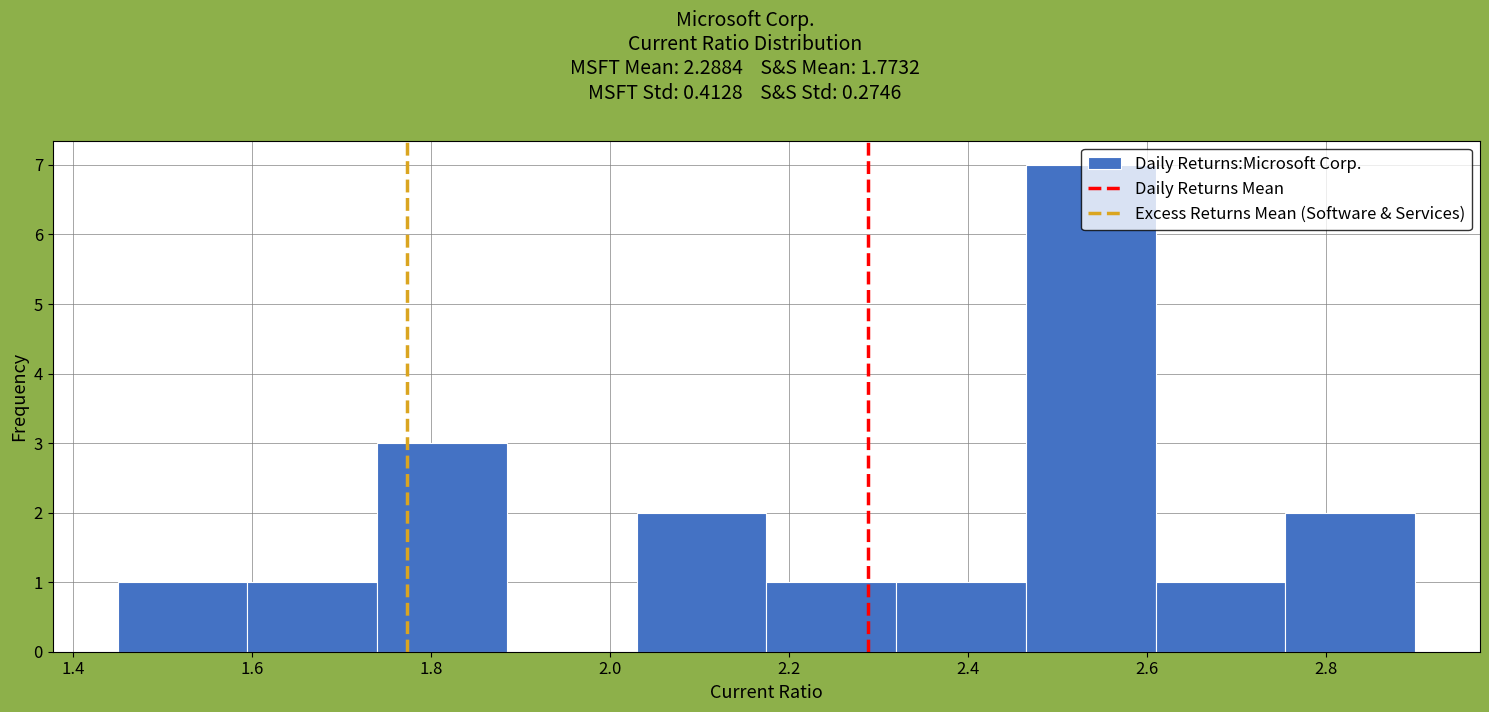

Which range on the x-axis has the tallest bar?

2.465 to 2.610